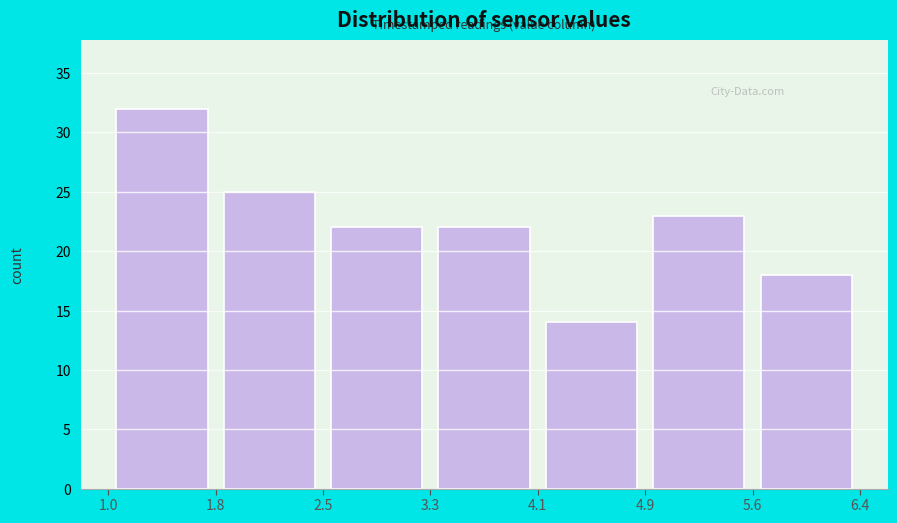

What is the height of the bar covering 1.8 to 2.5 on the x-axis? The values are not printed on the chart, so give them approximately, as read against the axis.

25